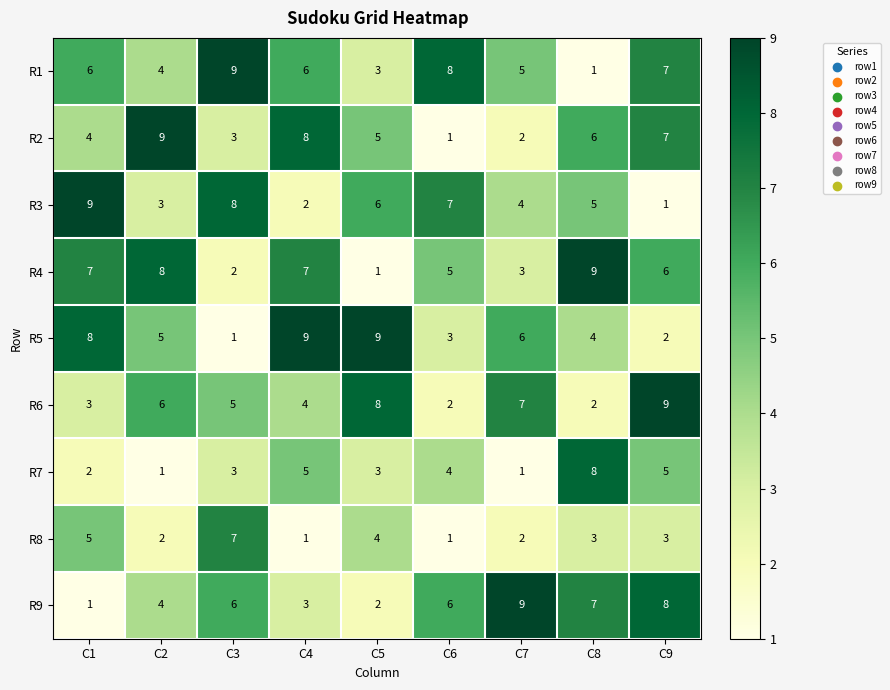

List the labels in order of R3 value, largest first.

C1, C3, C6, C5, C8, C7, C2, C4, C9